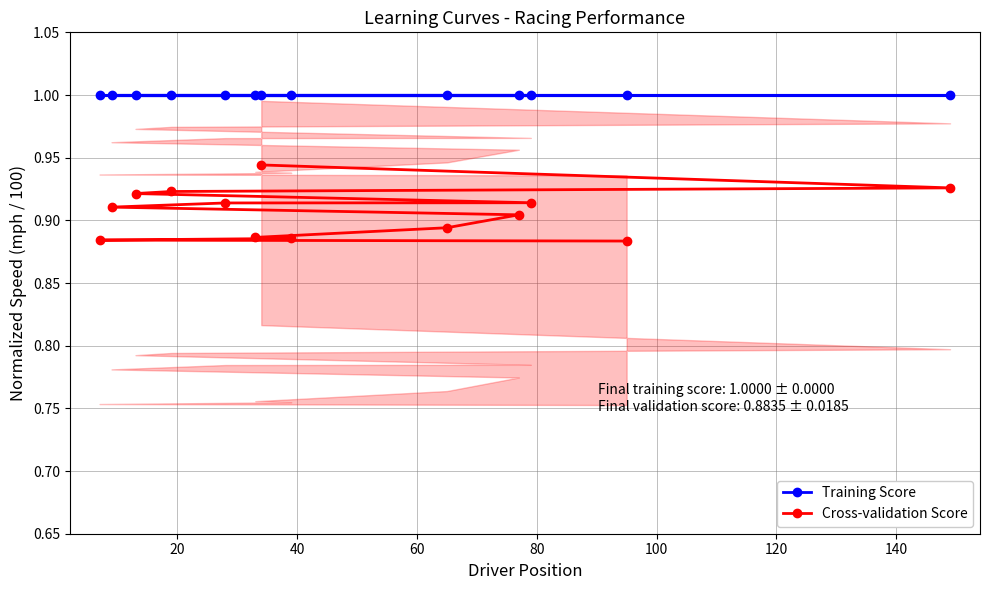

What is the highest value of the Training Score series?

1.0